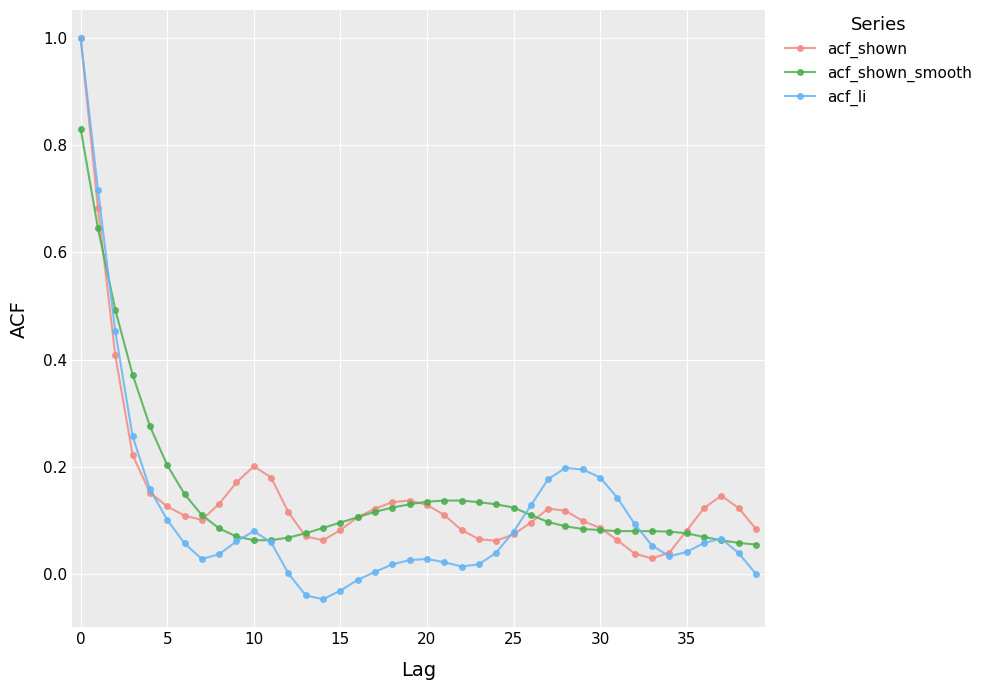

Which series has the largest range (max minus min)?

acf_li